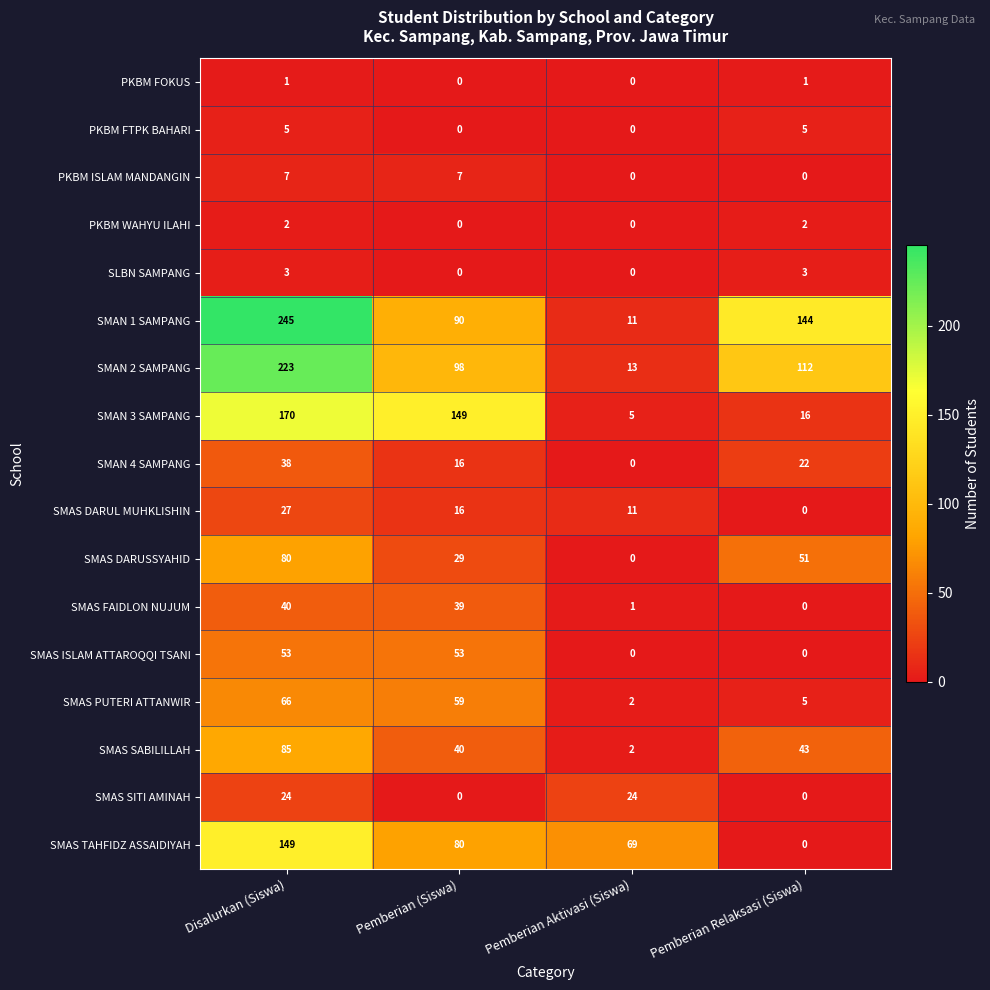

Which series changed the most between Disalurkan (Siswa) and Pemberian Relaksasi (Siswa)?

SMAN 3 SAMPANG